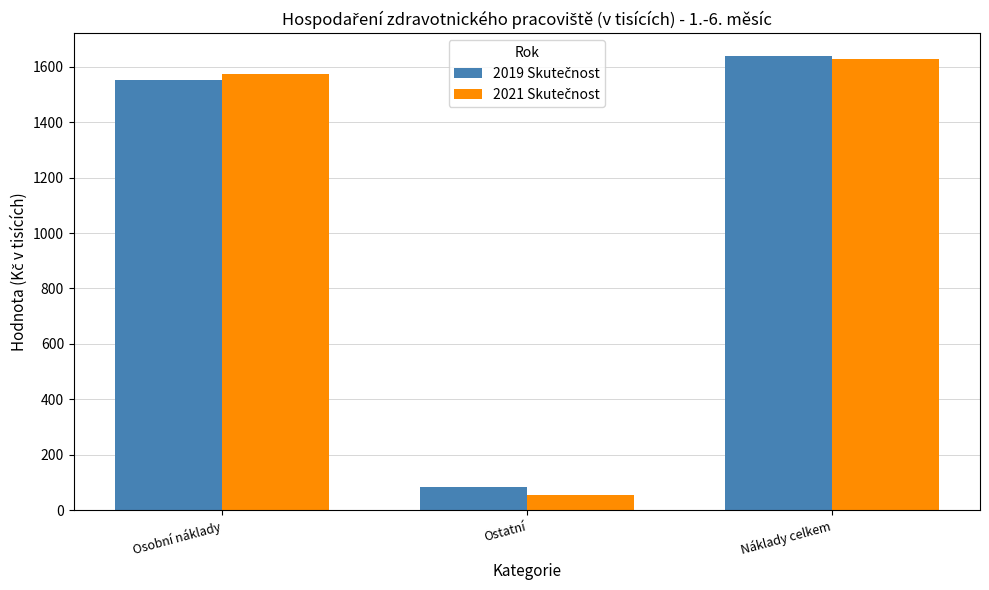

What is the difference between the highest and lowest values at Ostatní?

30.1